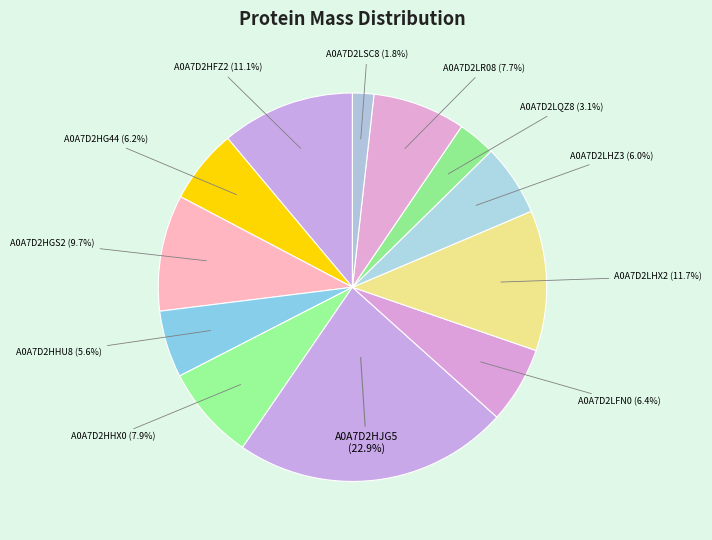

To the nearest percent, what is the difference between the largest and smallest slice percentages?

21%